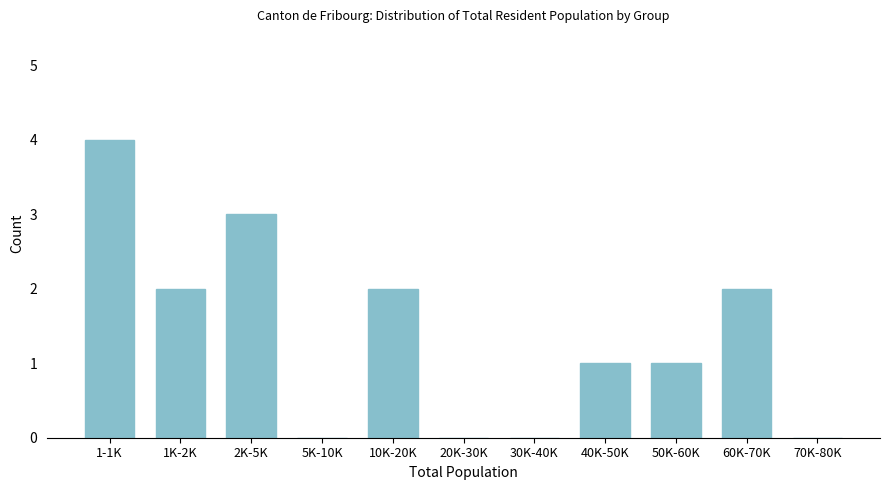

Reading left to right, what are all the values shown in this chart?

1-1K=4	1K-2K=2	2K-5K=3	5K-10K=0	10K-20K=2	20K-30K=0	30K-40K=0	40K-50K=1	50K-60K=1	60K-70K=2	70K-80K=0